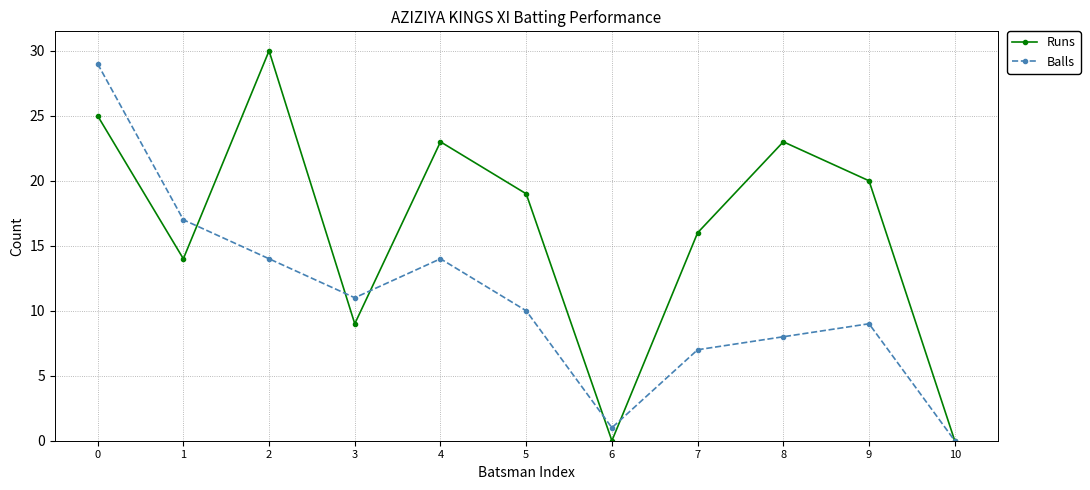

What are all the series names shown in the legend?

Runs, Balls